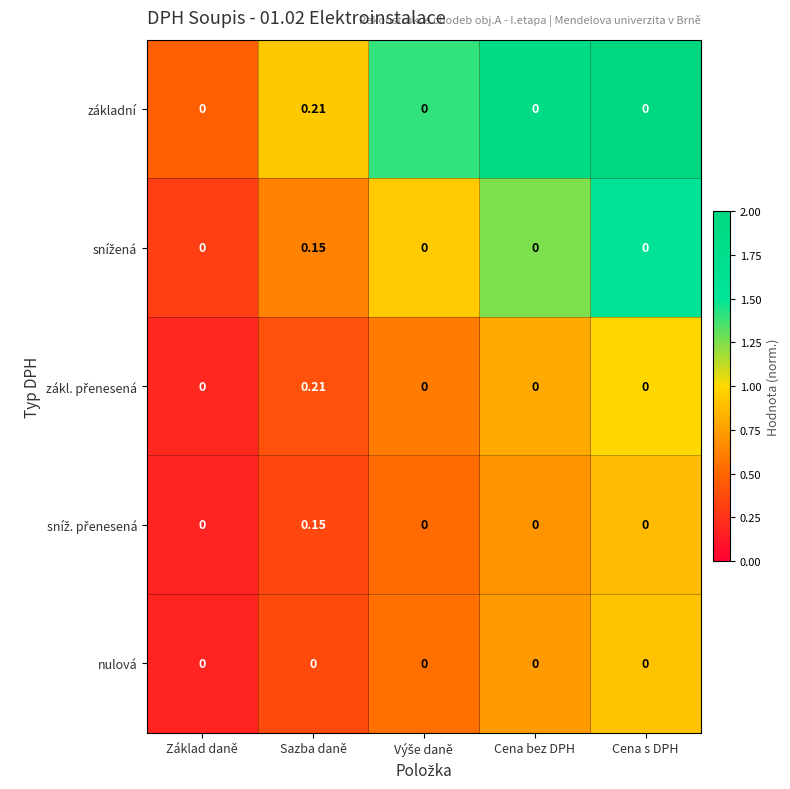

Which label corresponds to the largest value in the chart?

Sazba daně